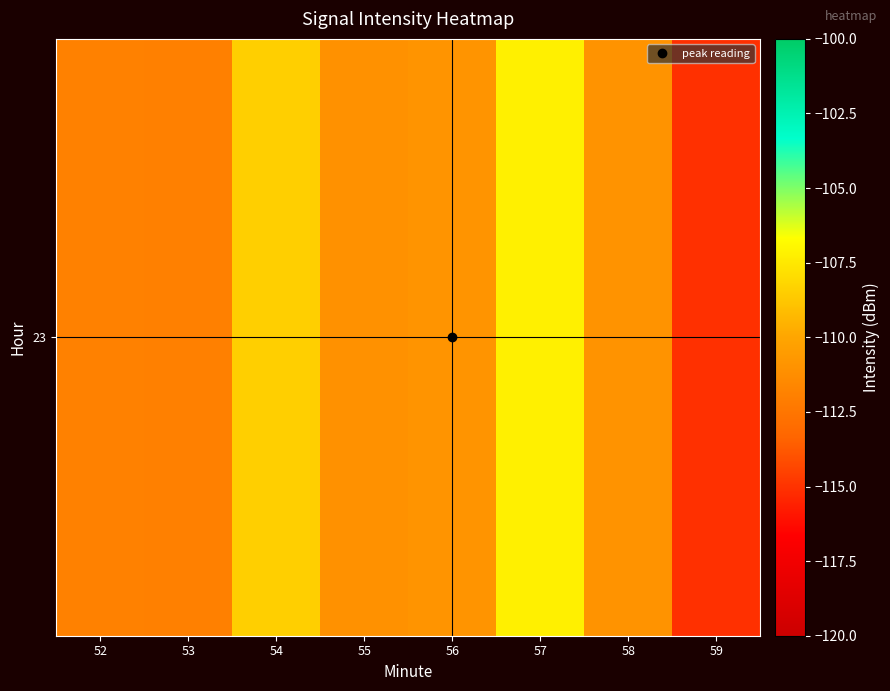

At which label is the value closest to -111?

55